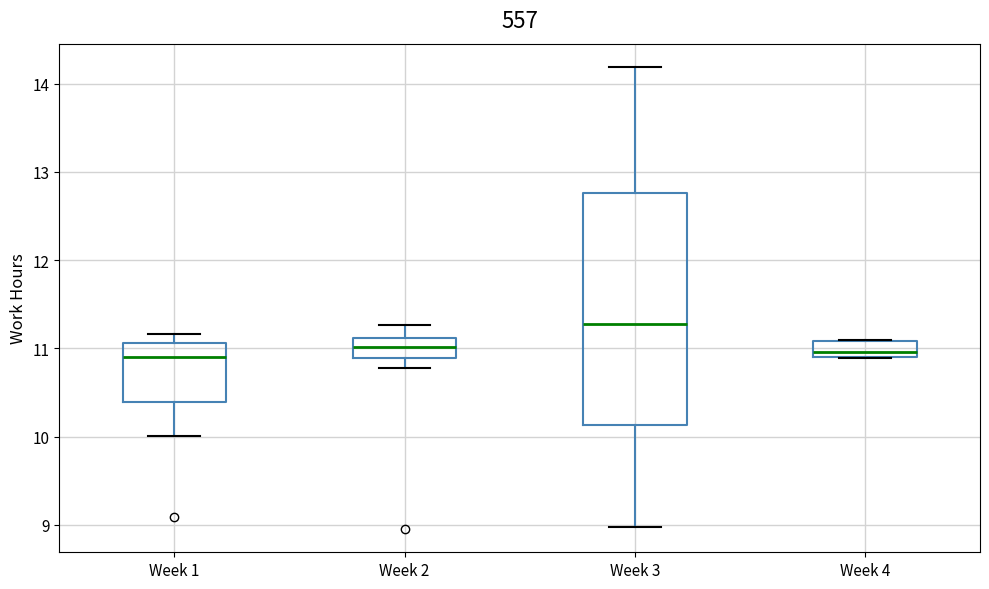

Reading left to right, read every box against the y-axis: the position of its median line, the range the box covers, and the ends of its whiskers. The values are not printed on the chart, so give them approximately, as read against the axis.

Week 1: median 10.9, box 10.4 to 11.1, whiskers 10.0 to 11.2
Week 2: median 11.0, box 10.9 to 11.1, whiskers 10.8 to 11.3
Week 3: median 11.3, box 10.1 to 12.8, whiskers 9.0 to 14.2
Week 4: median 11.0, box 10.9 to 11.1, whiskers 10.9 to 11.1